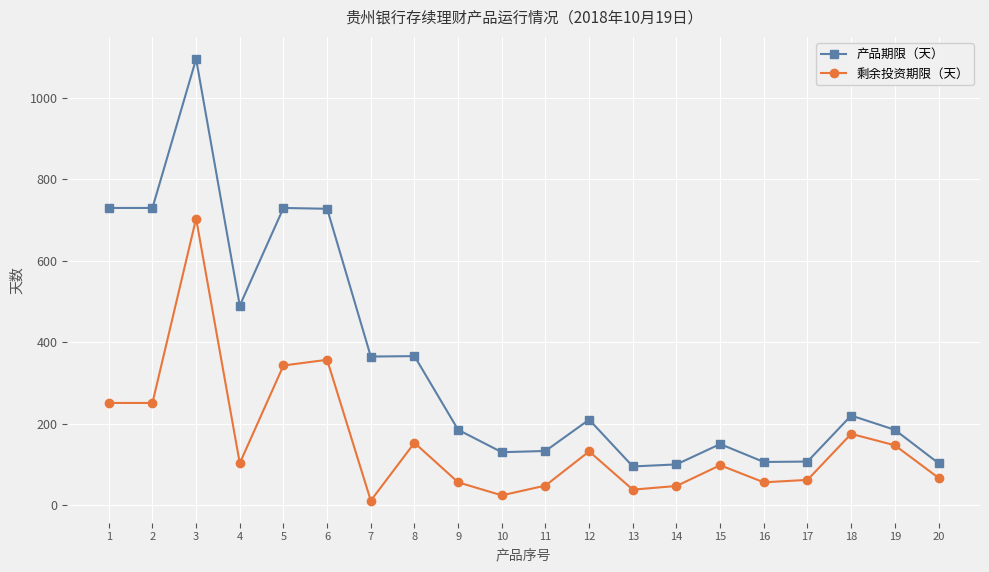

True or false: 剩余投资期限（天） has more than 2 points higher than both neighbors.

True